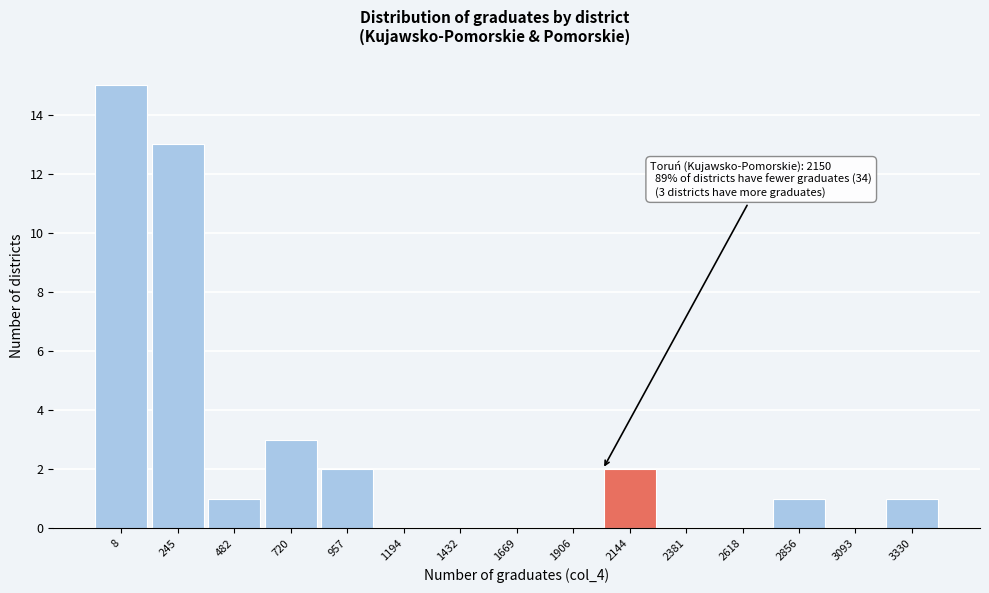

Reading right to left, what are all the values shown in this chart?

3330=1	3093=0	2856=1	2618=0	2381=0	2144=2	1906=0	1669=0	1432=0	1194=0	957=2	720=3	482=1	245=13	8=15